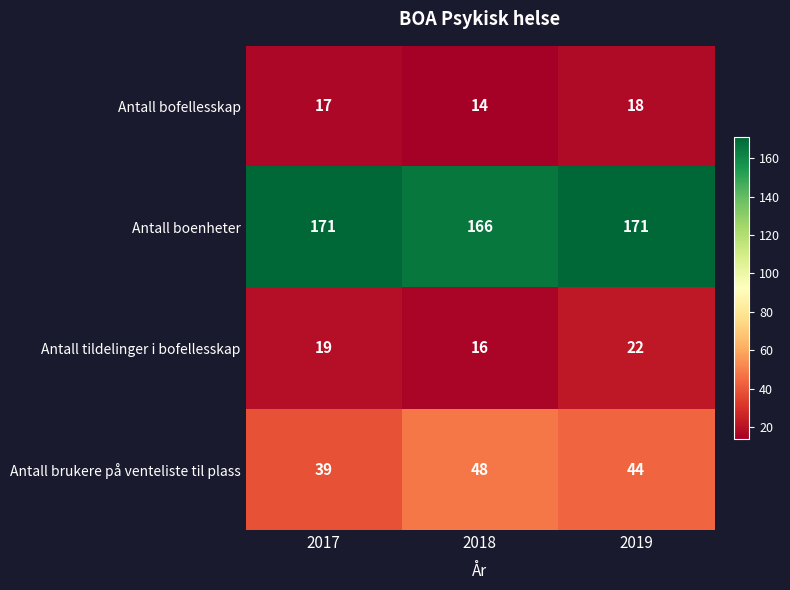

Between 2017 and 2019, which series saw the biggest shift?

Antall brukere på venteliste til plass